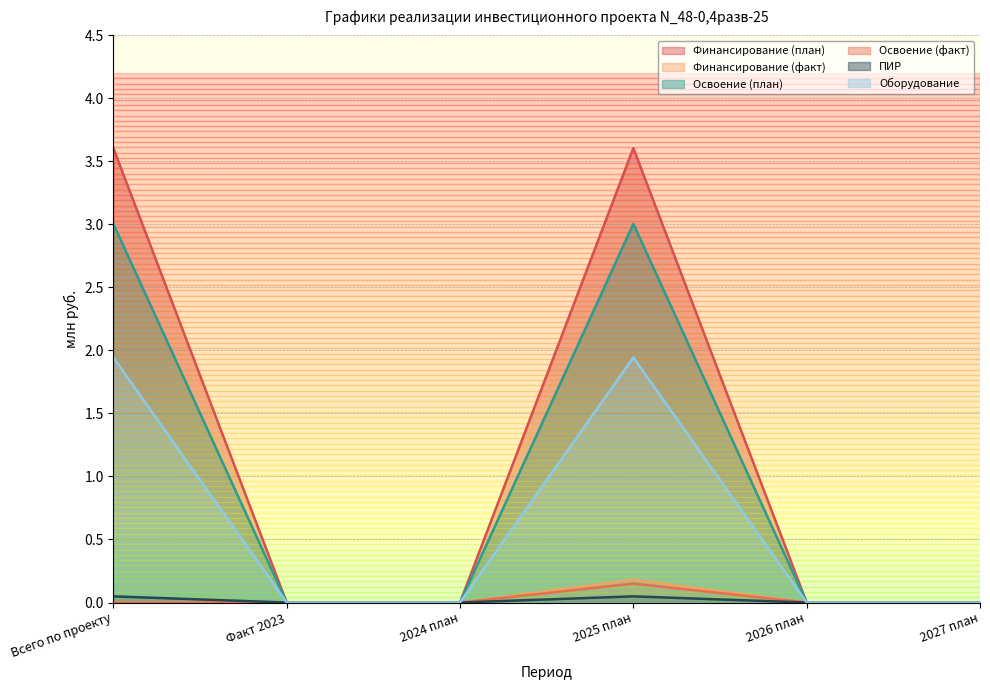

Which series has the widest spread of values?

Финансирование (план)